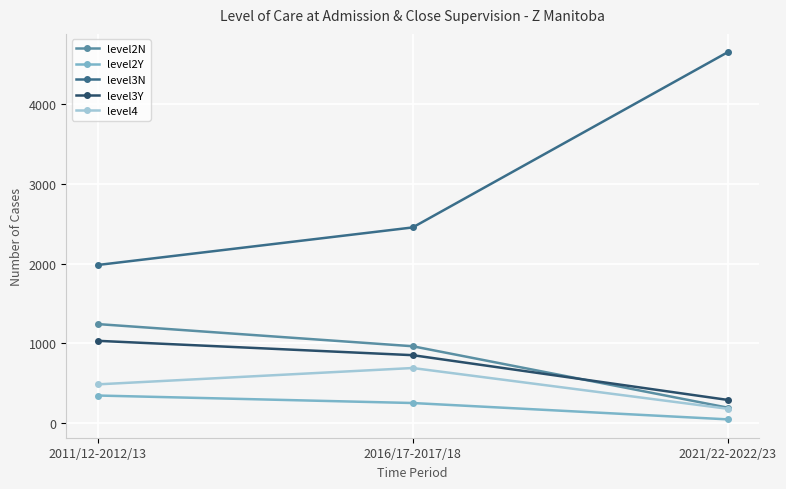

Does the chart display data point markers on the line(s)?

Yes